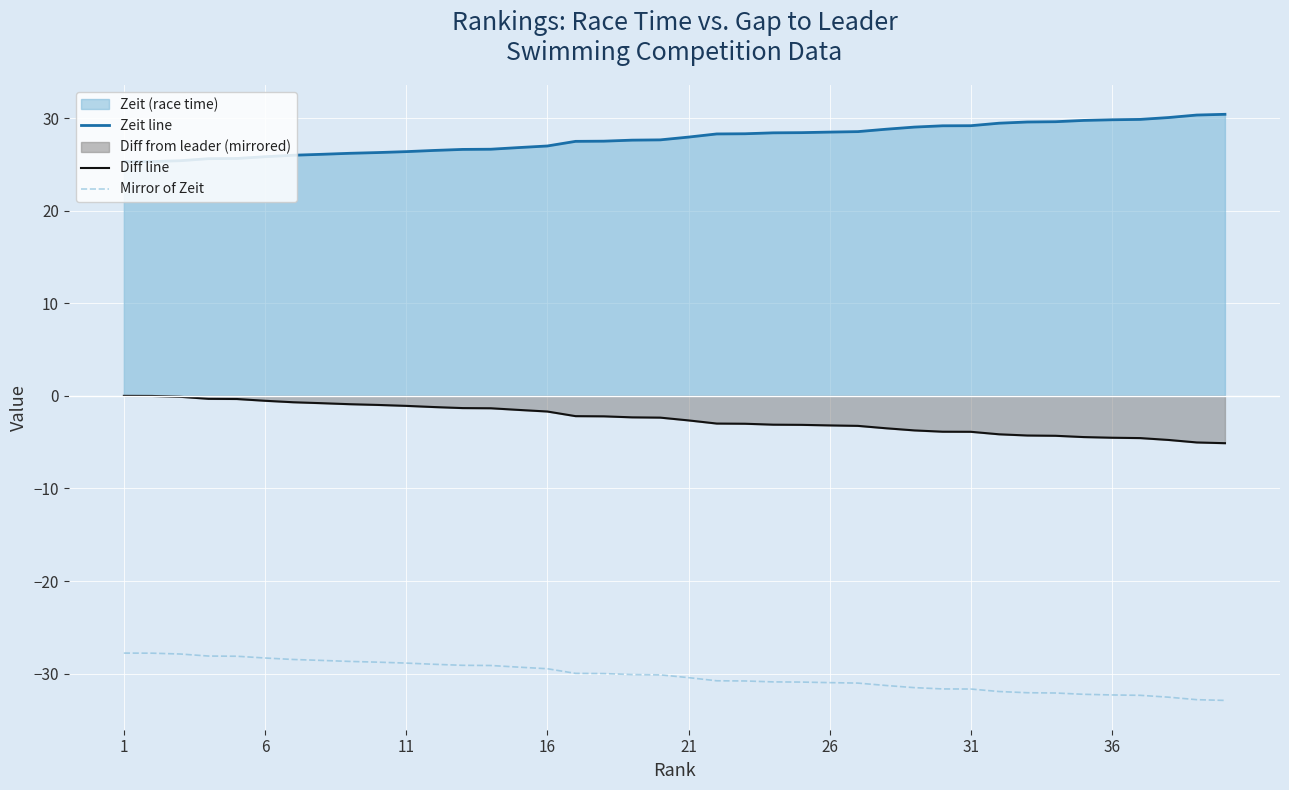

True or false: Zeit line and Diff line cross at least once.

False